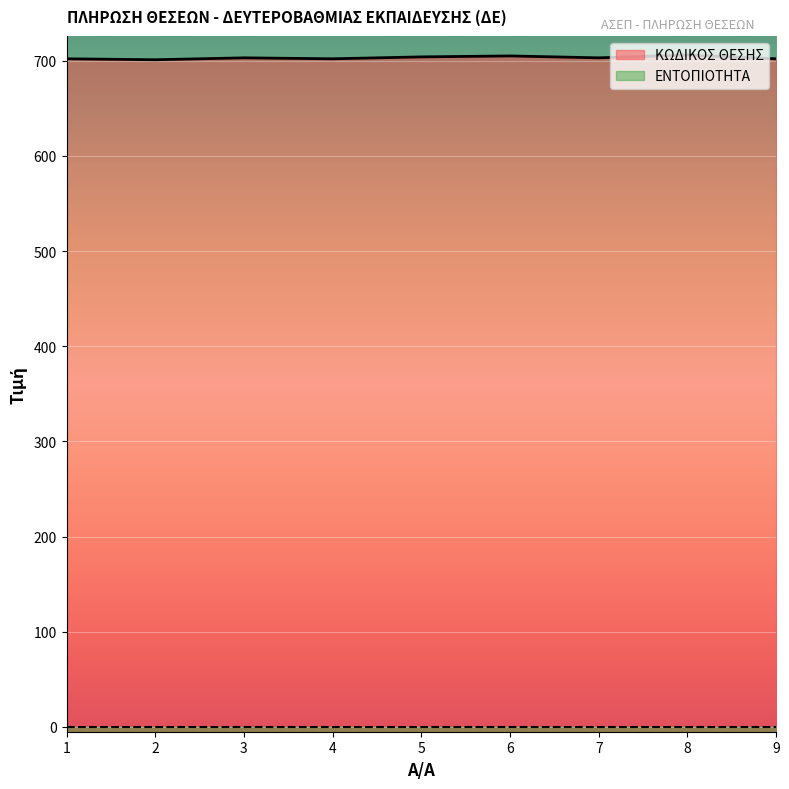

What is the value of the 6th point from the left?

705